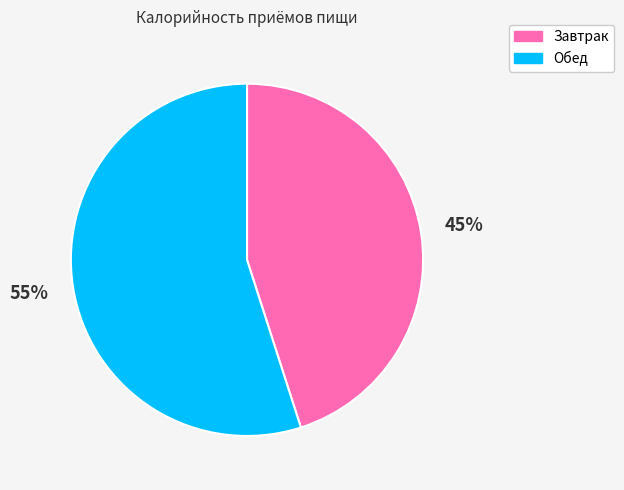

What is the majority slice?

Обед